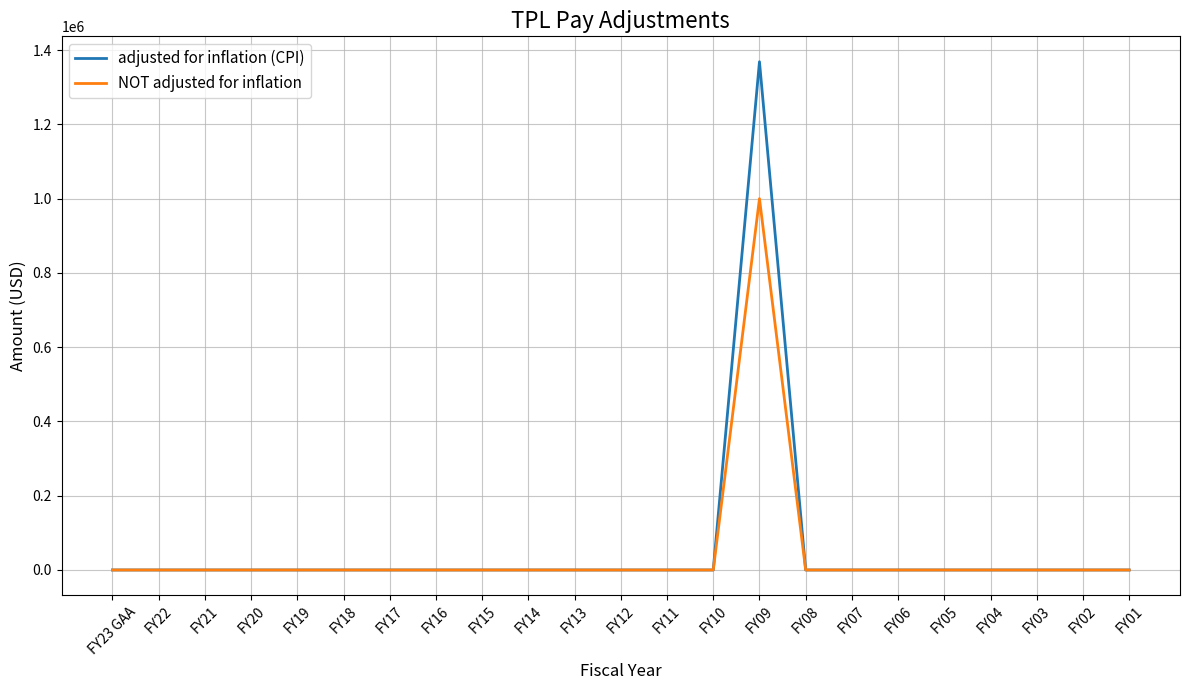

Reading left to right, transcribe all the data shown in this chart.

adjusted for inflation (CPI): FY23 GAA=0	FY22=0	FY21=0	FY20=0	FY19=0	FY18=0	FY17=0	FY16=0	FY15=0	FY14=0	FY13=0	FY12=0	FY11=0	FY10=0	FY09=1368631	FY08=0	FY07=0	FY06=0	FY05=0	FY04=0	FY03=0	FY02=0	FY01=0
NOT adjusted for inflation: FY23 GAA=0	FY22=0	FY21=0	FY20=0	FY19=0	FY18=0	FY17=0	FY16=0	FY15=0	FY14=0	FY13=0	FY12=0	FY11=0	FY10=0	FY09=1000000	FY08=0	FY07=0	FY06=0	FY05=0	FY04=0	FY03=0	FY02=0	FY01=0